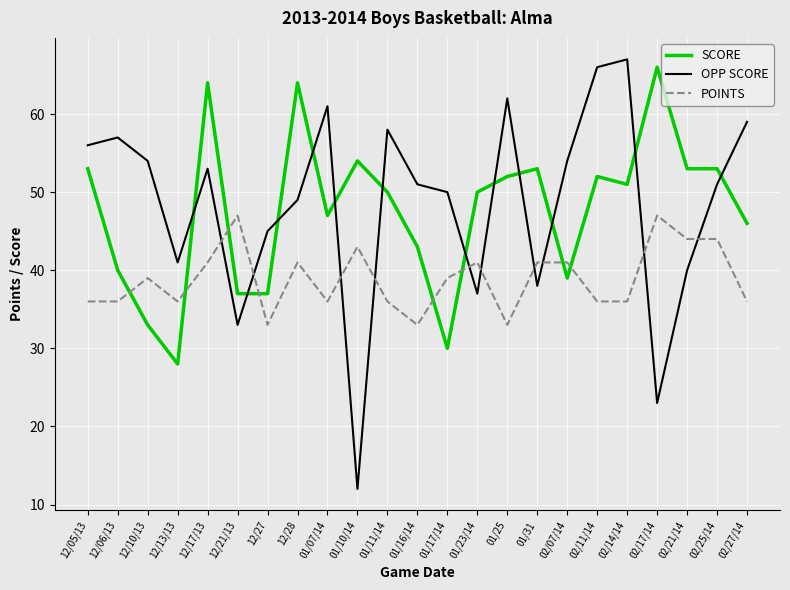

What is the approximate value of POINTS at 02/25/14, to the nearest 5?

45